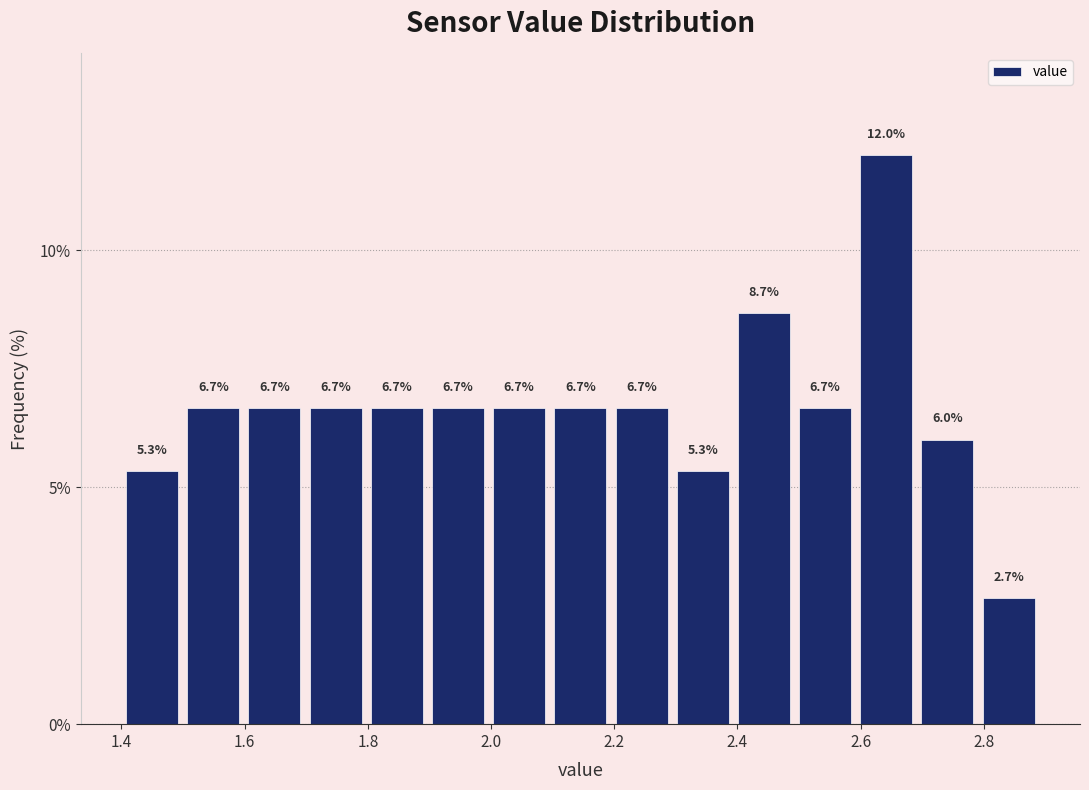

Reading left to right, transcribe this chart: for each bar, give the range it covers on the x-axis and its height. The bar edges are not printed on the chart, so give them approximately, as read against the axis.

1.4 to 1.5: 5.3
1.5 to 1.6: 6.7
1.6 to 1.7: 6.7
1.7 to 1.8: 6.7
1.8 to 1.9: 6.7
1.9 to 2.0: 6.7
2.0 to 2.1: 6.7
2.1 to 2.2: 6.7
2.2 to 2.3: 6.7
2.3 to 2.4: 5.3
2.4 to 2.5: 8.7
2.5 to 2.6: 6.7
2.6 to 2.7: 12.0
2.7 to 2.8: 6.0
2.8 to 2.9: 2.7